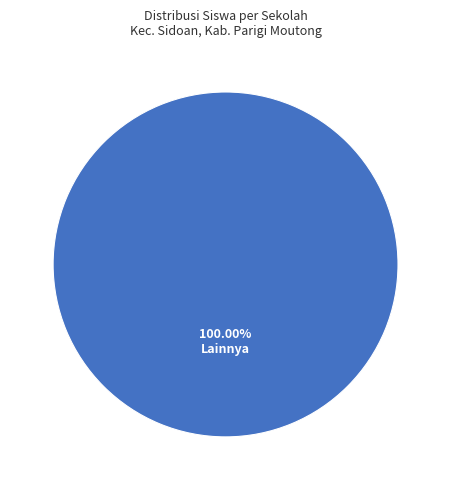

Does Lainnya represent more than half of the total?

Yes